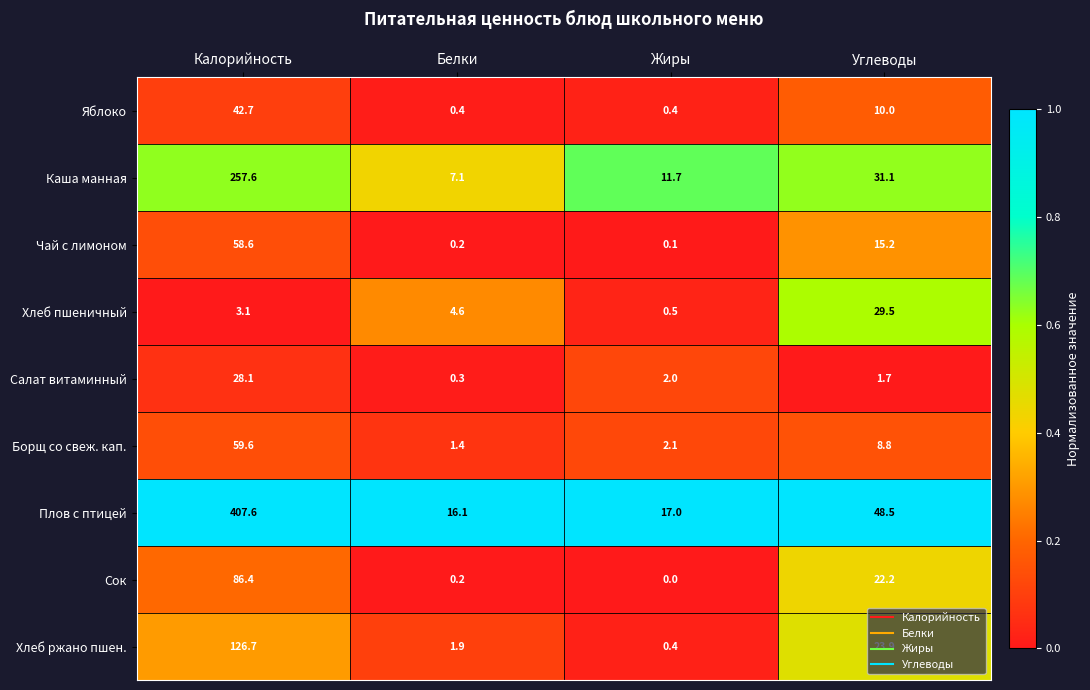

Which category has the highest value across all series?

Калорийность